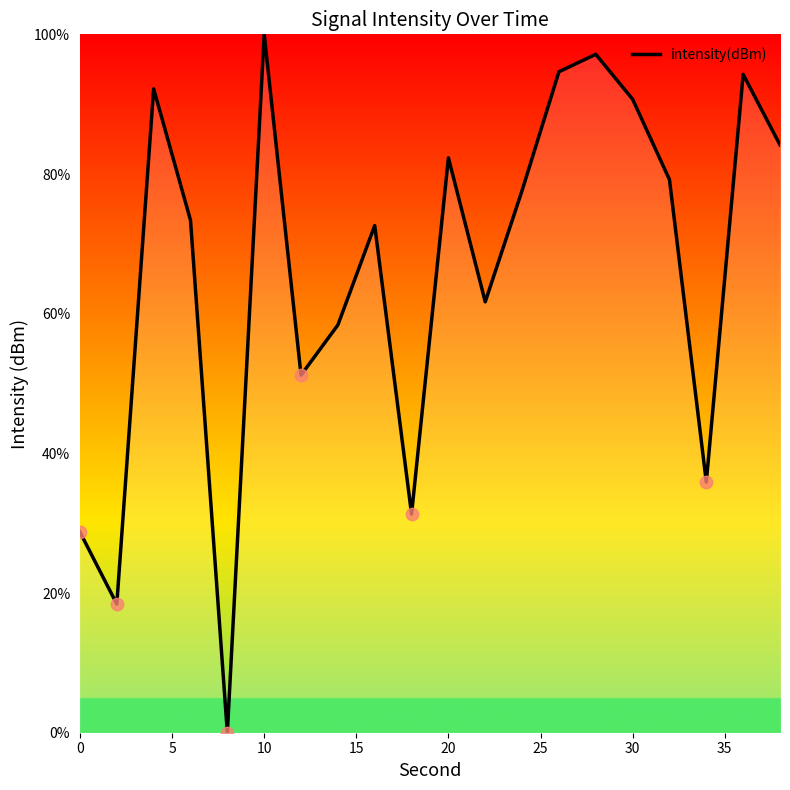

What is the greatest value displayed?

100.0